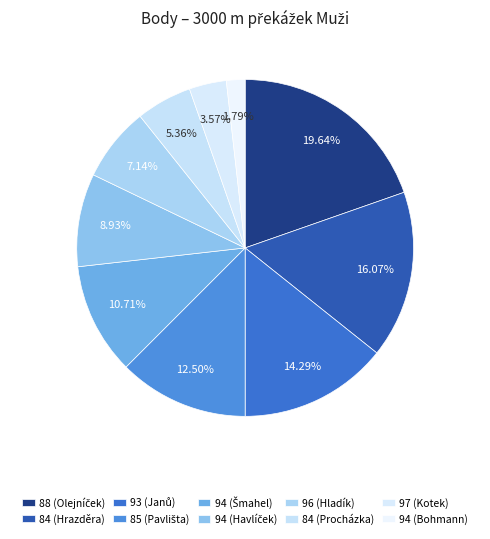

To the nearest percent, what is the difference between the largest and smallest slice percentages?

18%